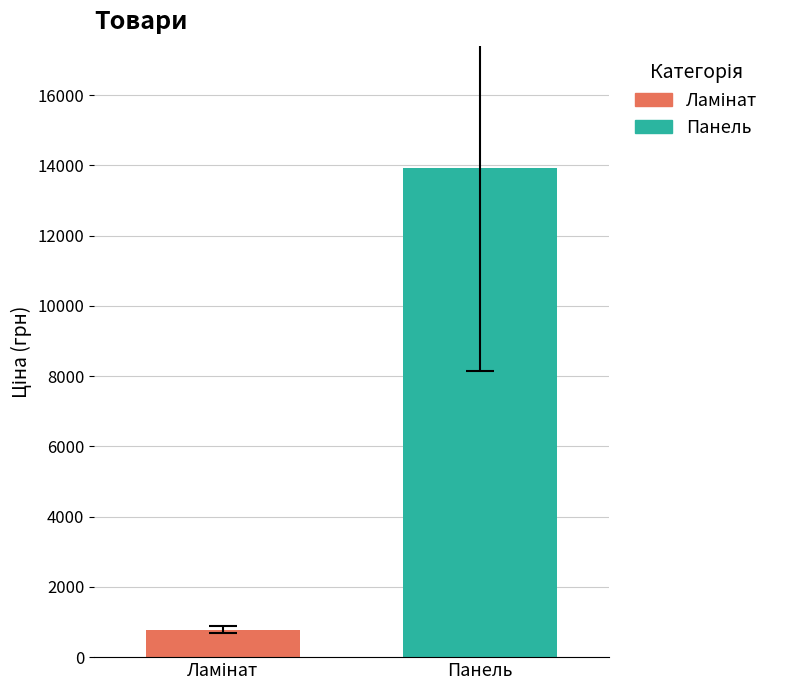

What is the minimum value shown in the chart?

781.4